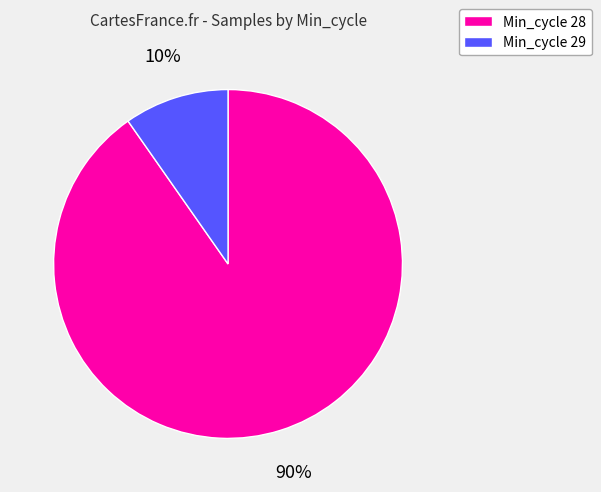

Does any single category account for the majority?

Yes